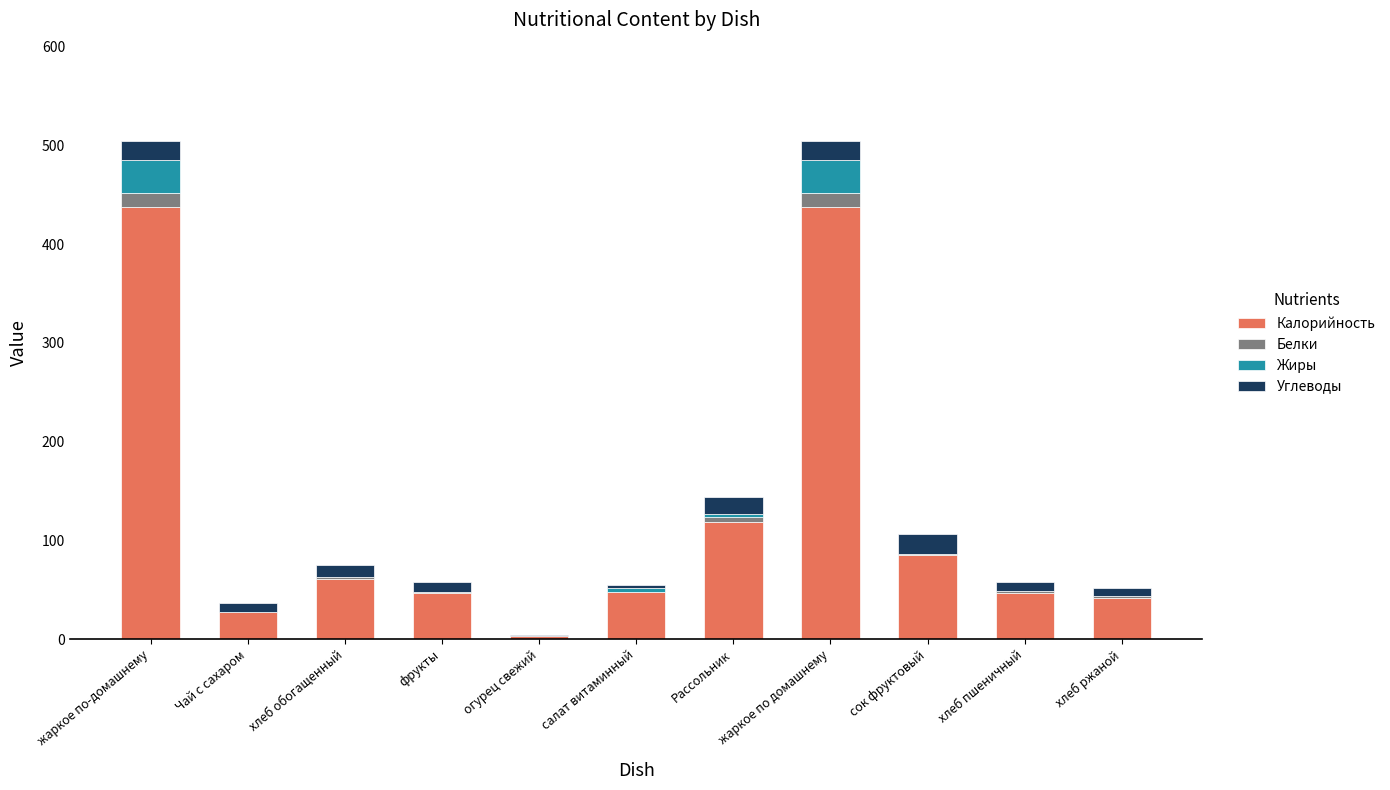

True or false: Калорийность has a value of 47.6 at салат витаминный.

True